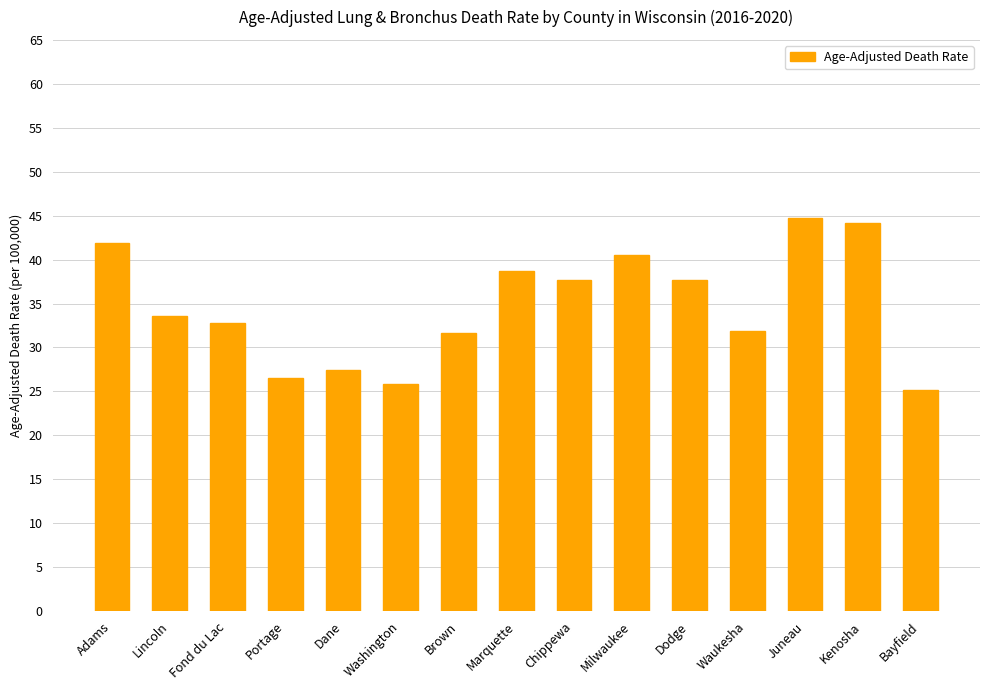

What position from the left is Lincoln?

2